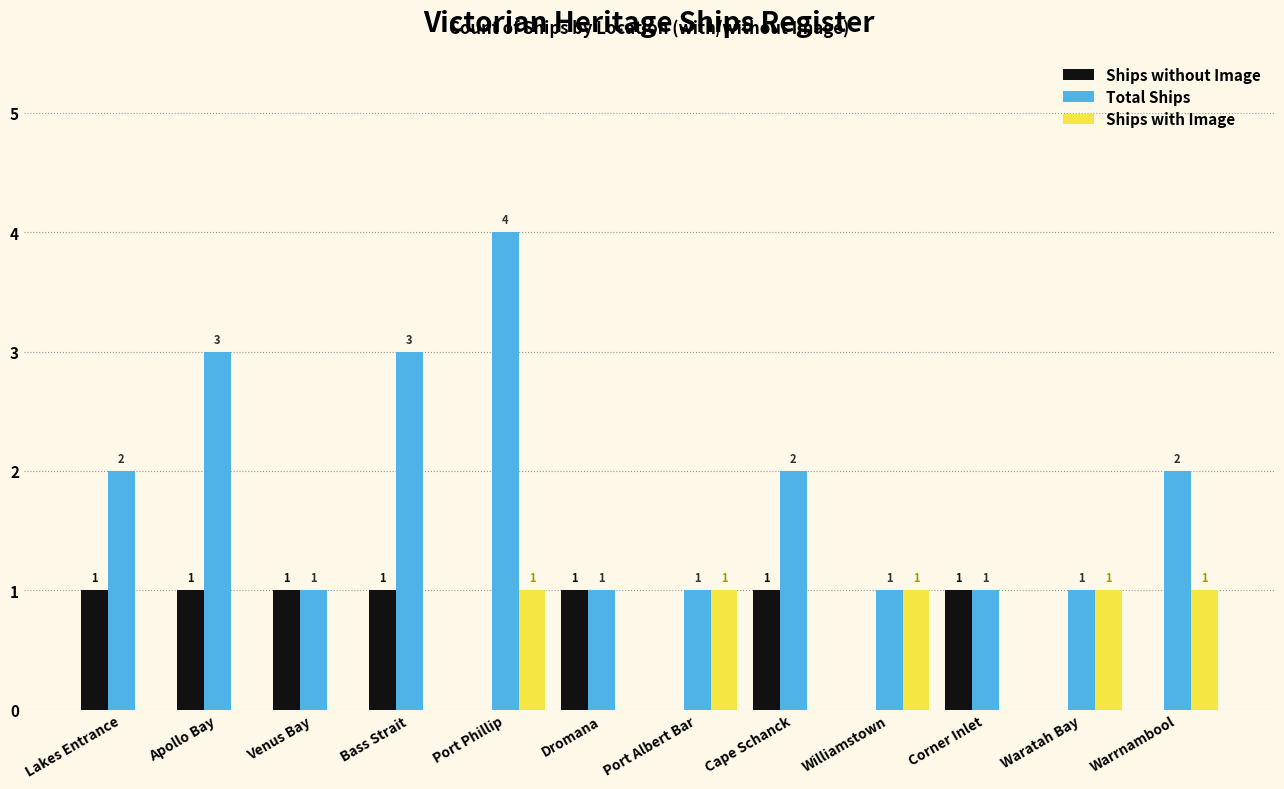

Is it true that Total Ships equals 1 at Corner Inlet?

True